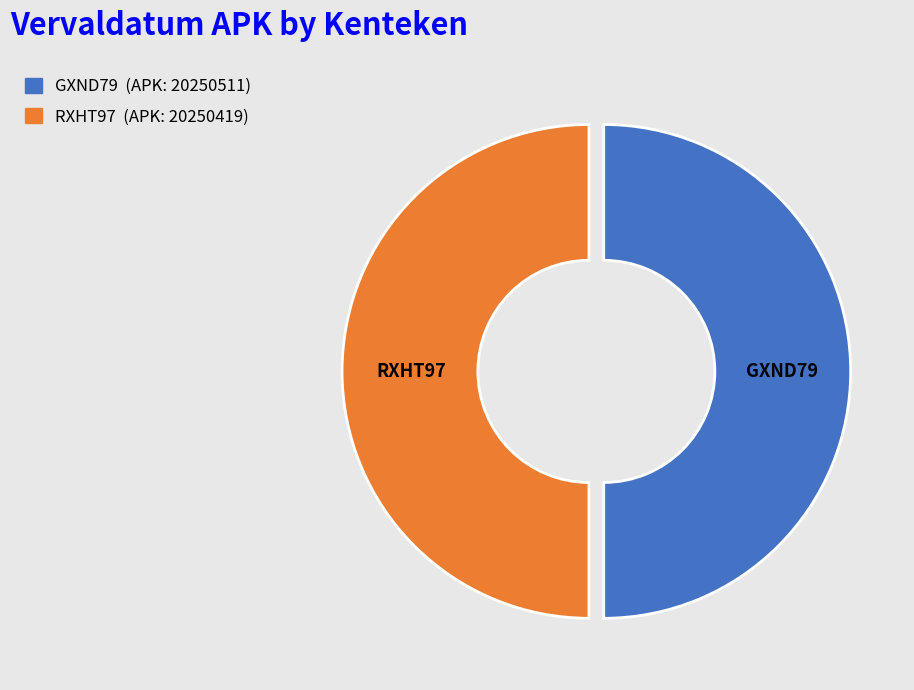

How many segments does this pie chart have?

2